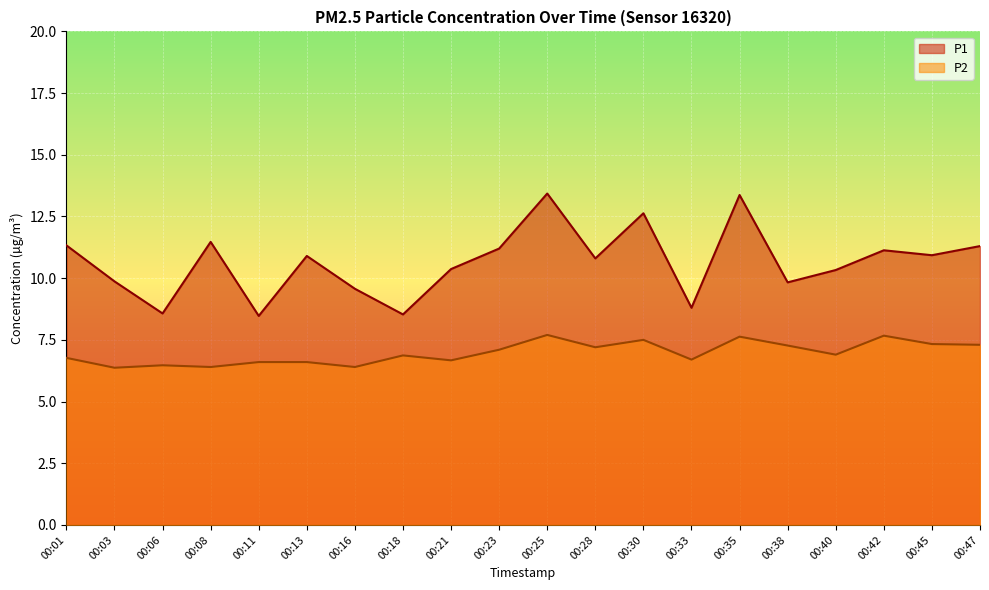

Where is P1 nearest to the value 10?

00:03